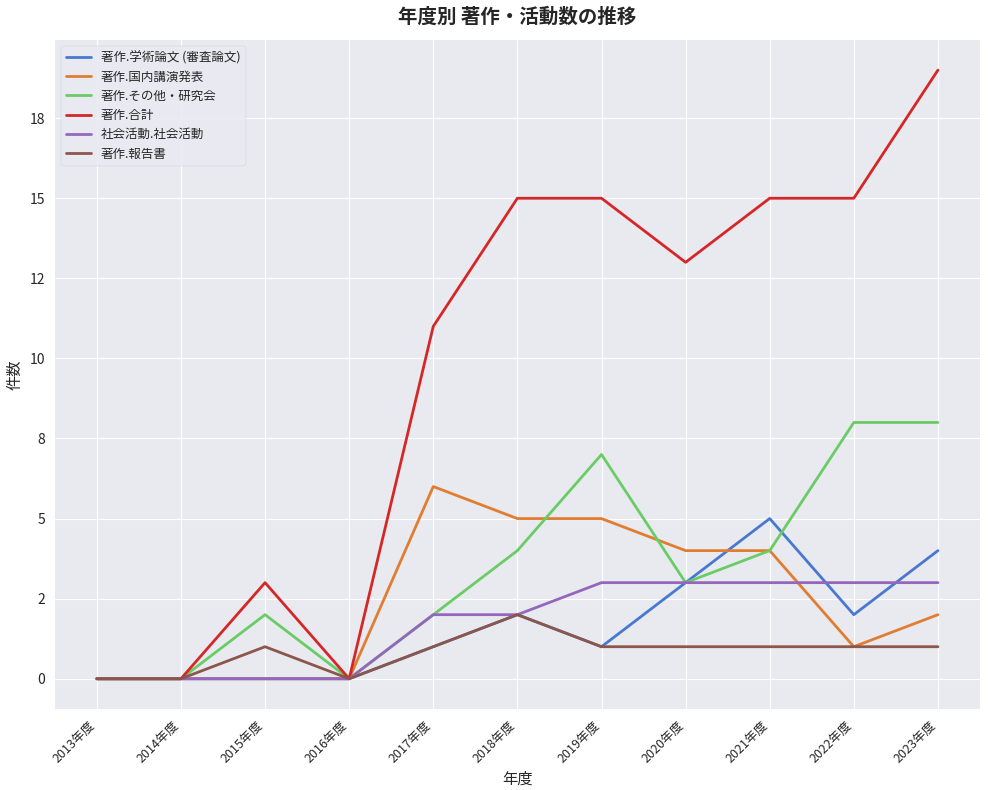

Does the chart have visible grid lines?

Yes